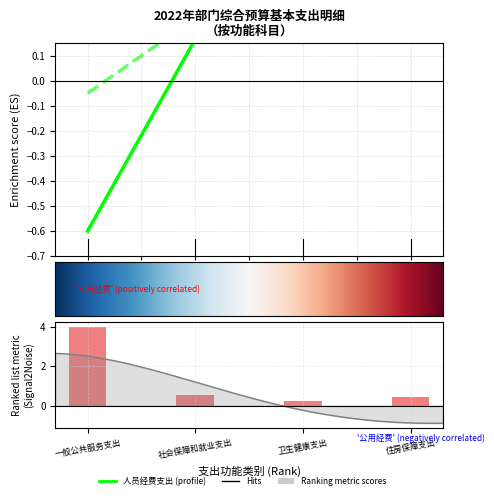

How many groups of bars are there?

4